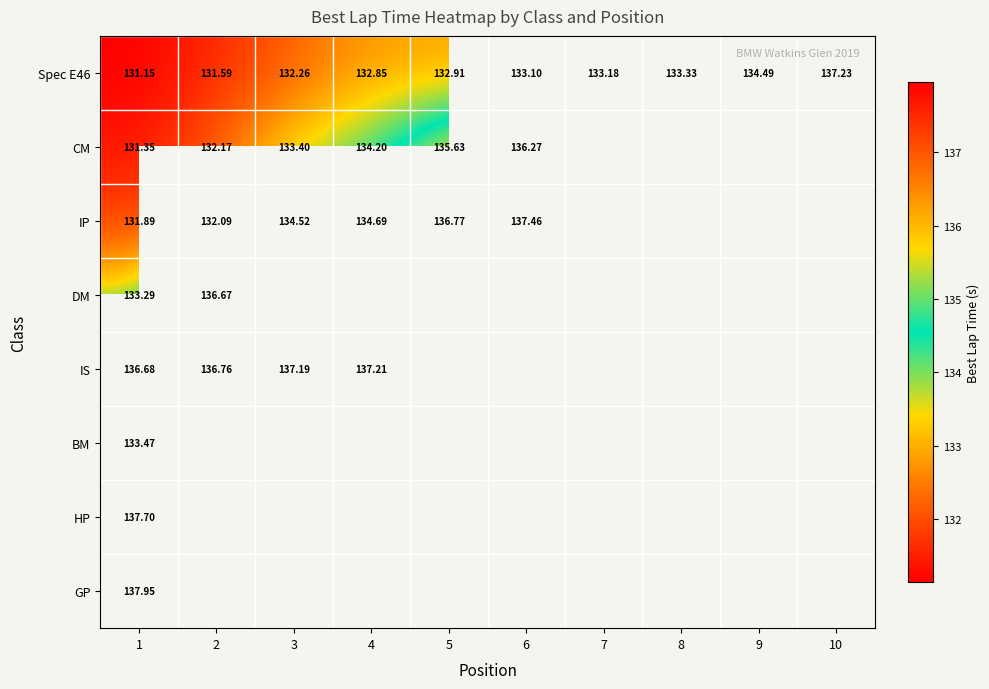

What is the highest value of the GP series?

138.0